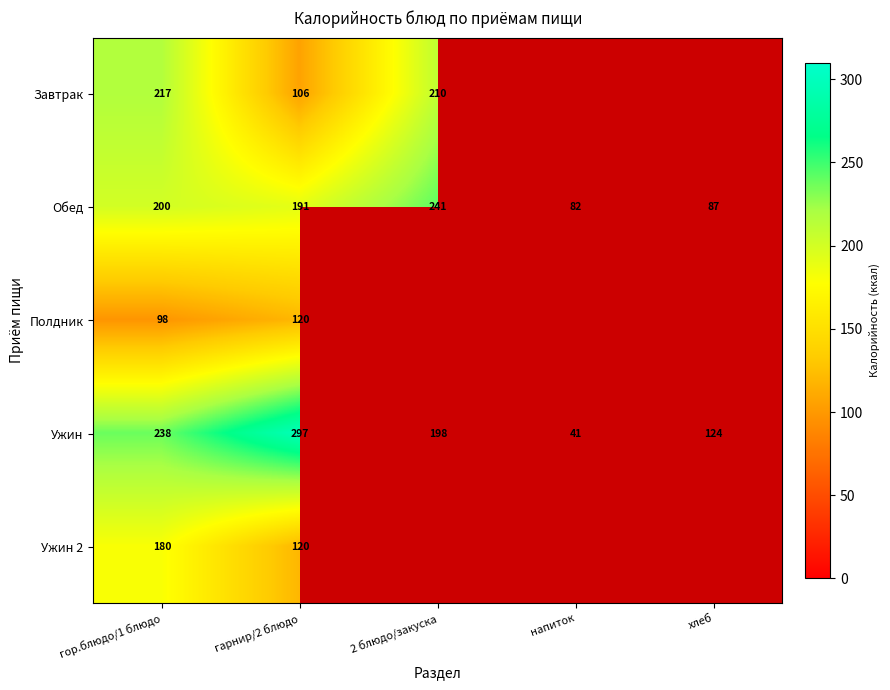

What is the total value across all series at гарнир/2 блюдо?

834.0